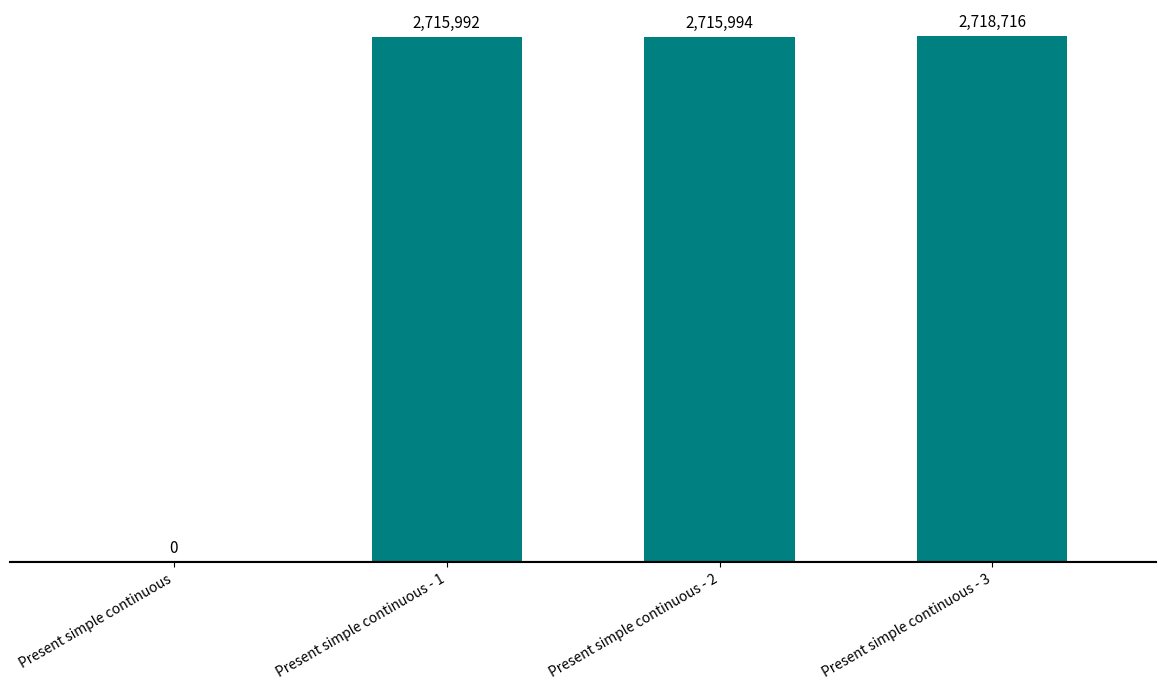

Does the chart contain stacked bars?

No